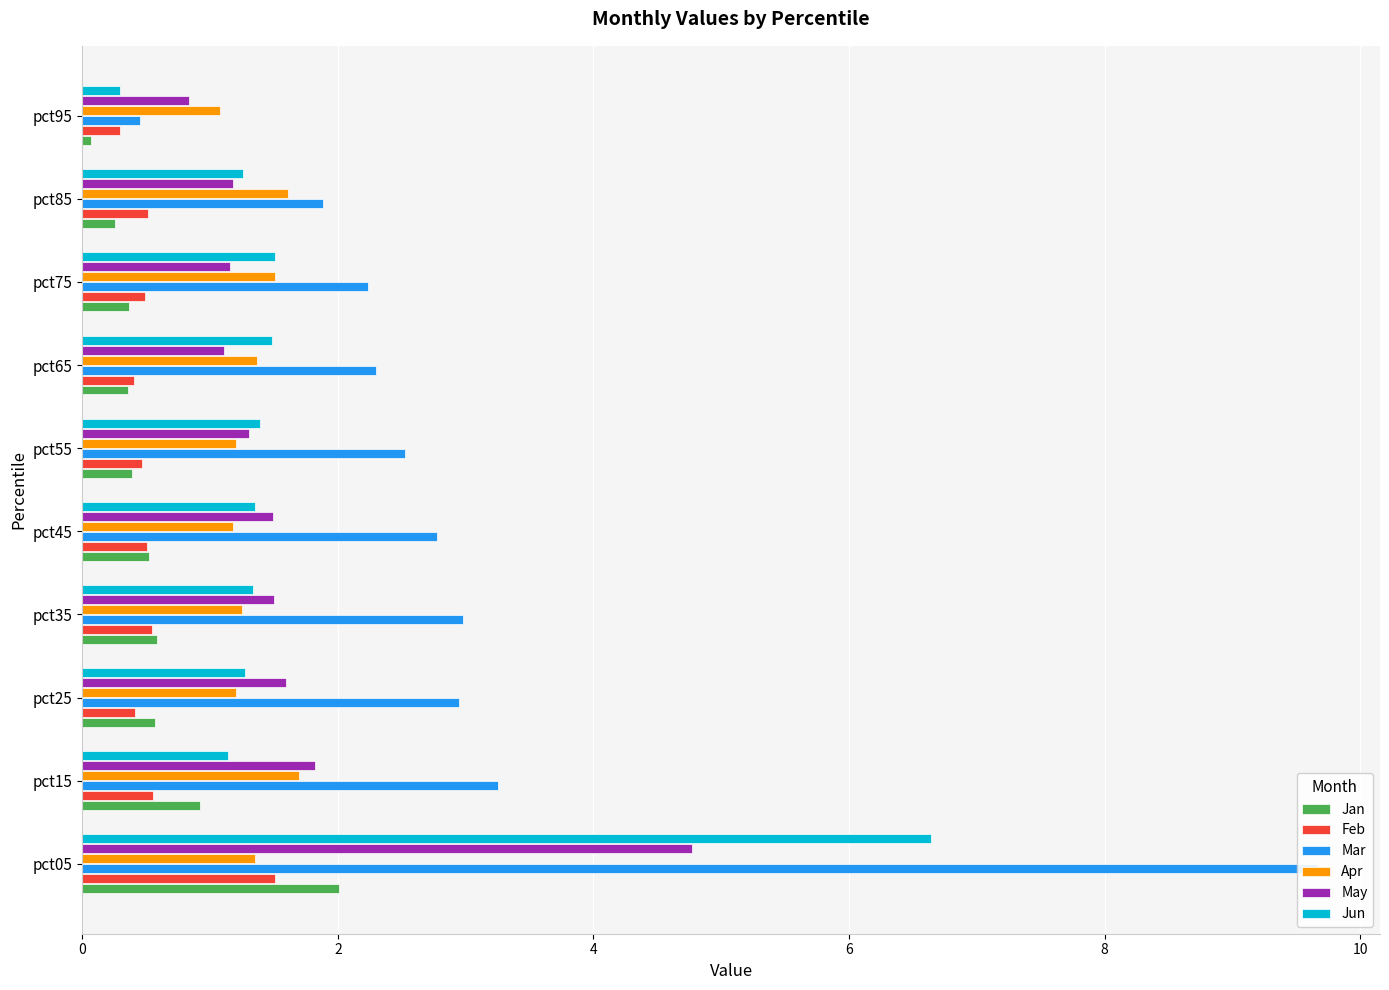

What are all the series names shown in the legend?

Jan, Feb, Mar, Apr, May, Jun